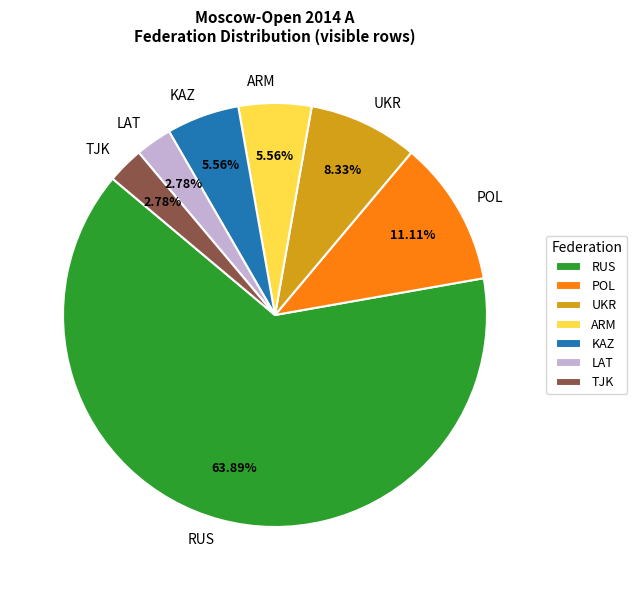

Does KAZ represent more than half of the total?

No